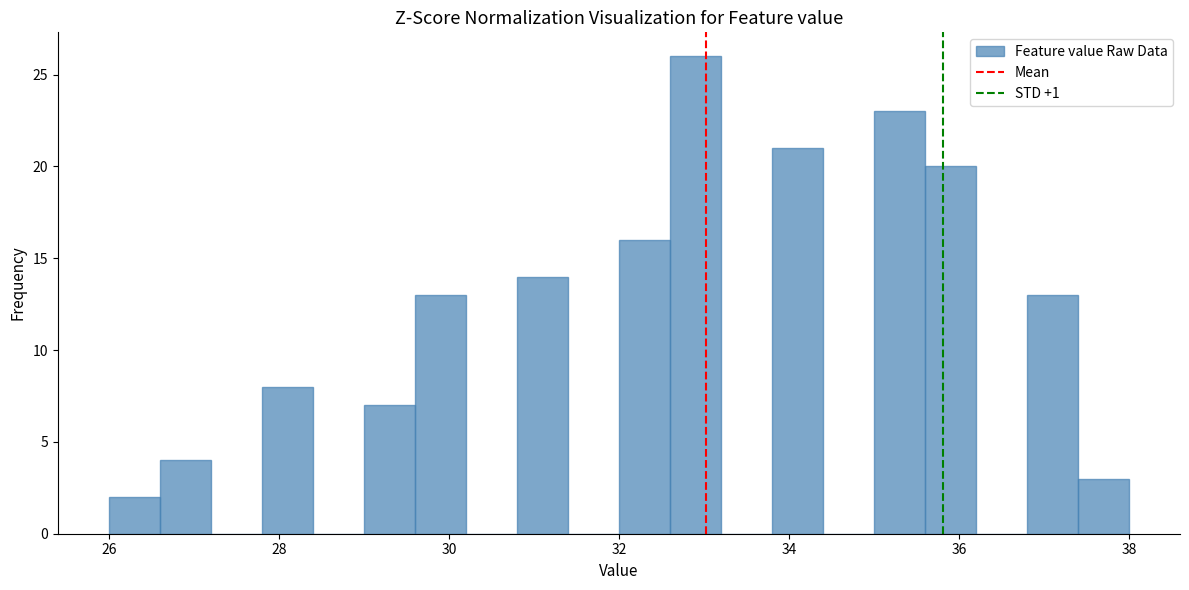

Around what value on the x-axis is the tallest bar? Give the approximate position of its centre, as read against the axis.

33.0